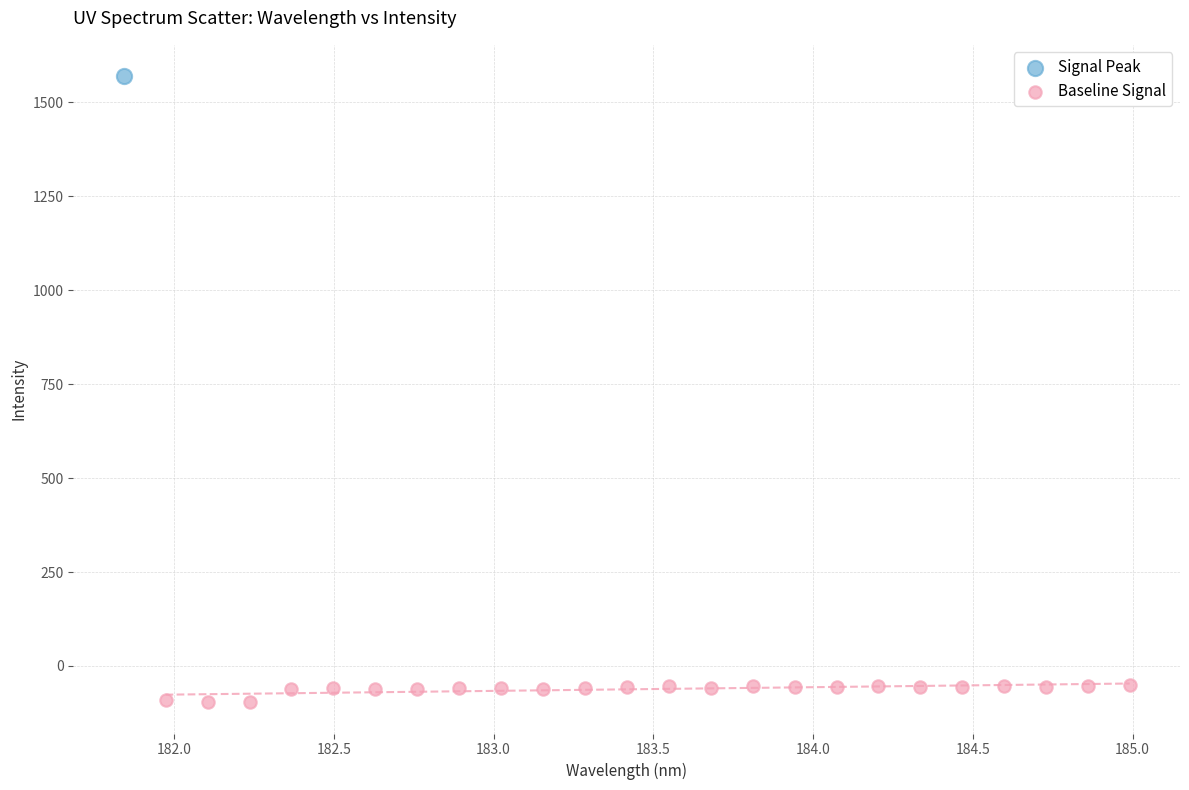

What are all the series names shown in the legend?

Signal Peak, Baseline Signal